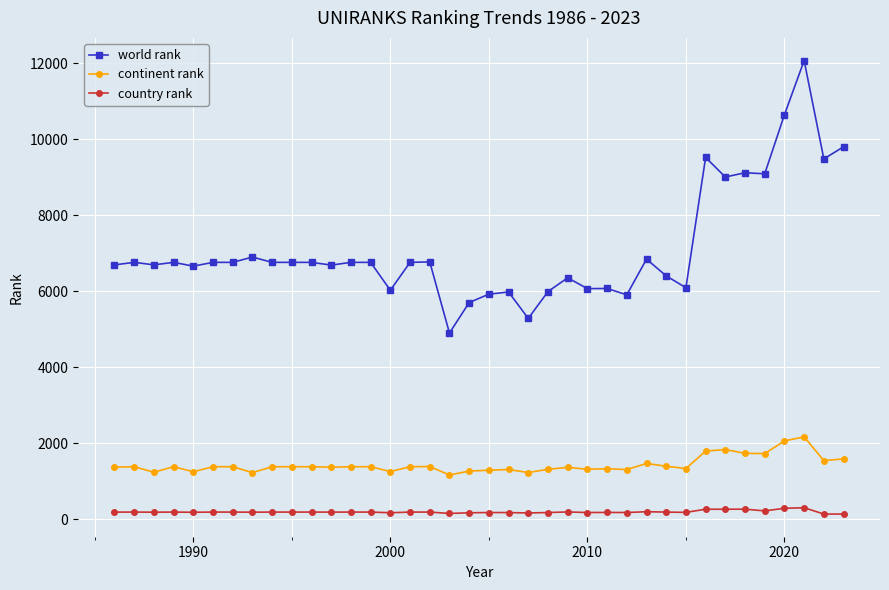

What is the difference between the second highest and minimum values in the world rank series?

5741